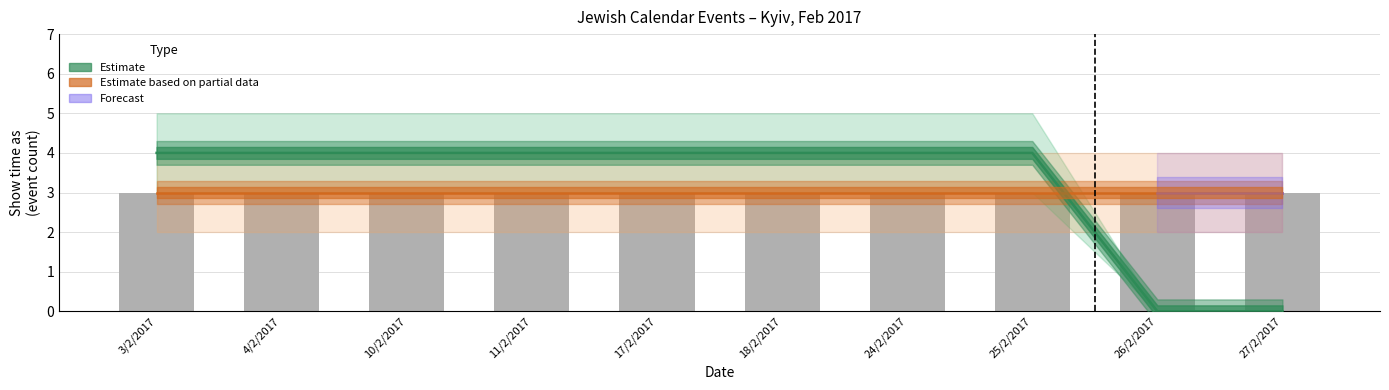

Rank the categories by value from highest to lowest.

3/2/2017, 4/2/2017, 10/2/2017, 11/2/2017, 17/2/2017, 18/2/2017, 24/2/2017, 25/2/2017, 26/2/2017, 27/2/2017